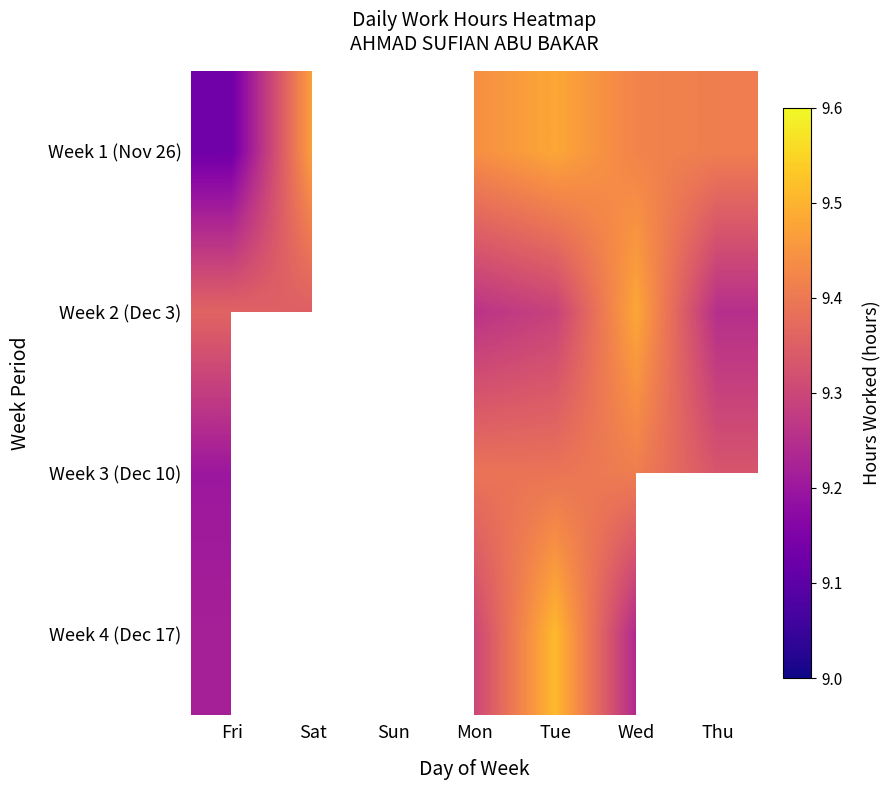

Is the value of Week 1 (Nov 26) at Fri greater than the value of Week 4 (Dec 17) at Thu?

No